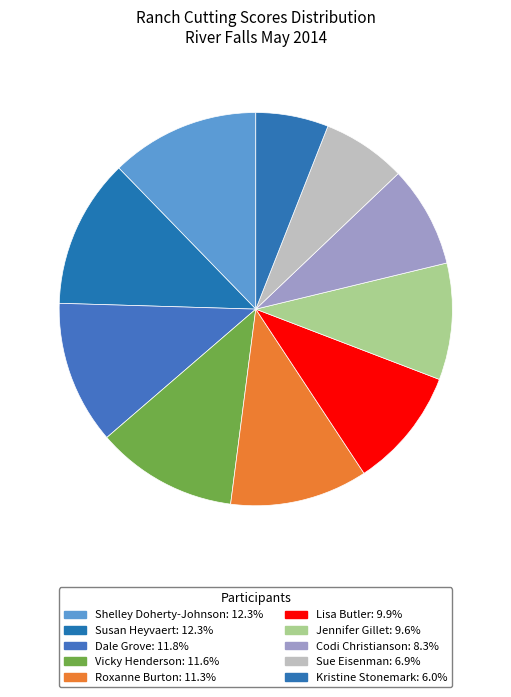

To the nearest percent, what is the average slice percentage?

10%